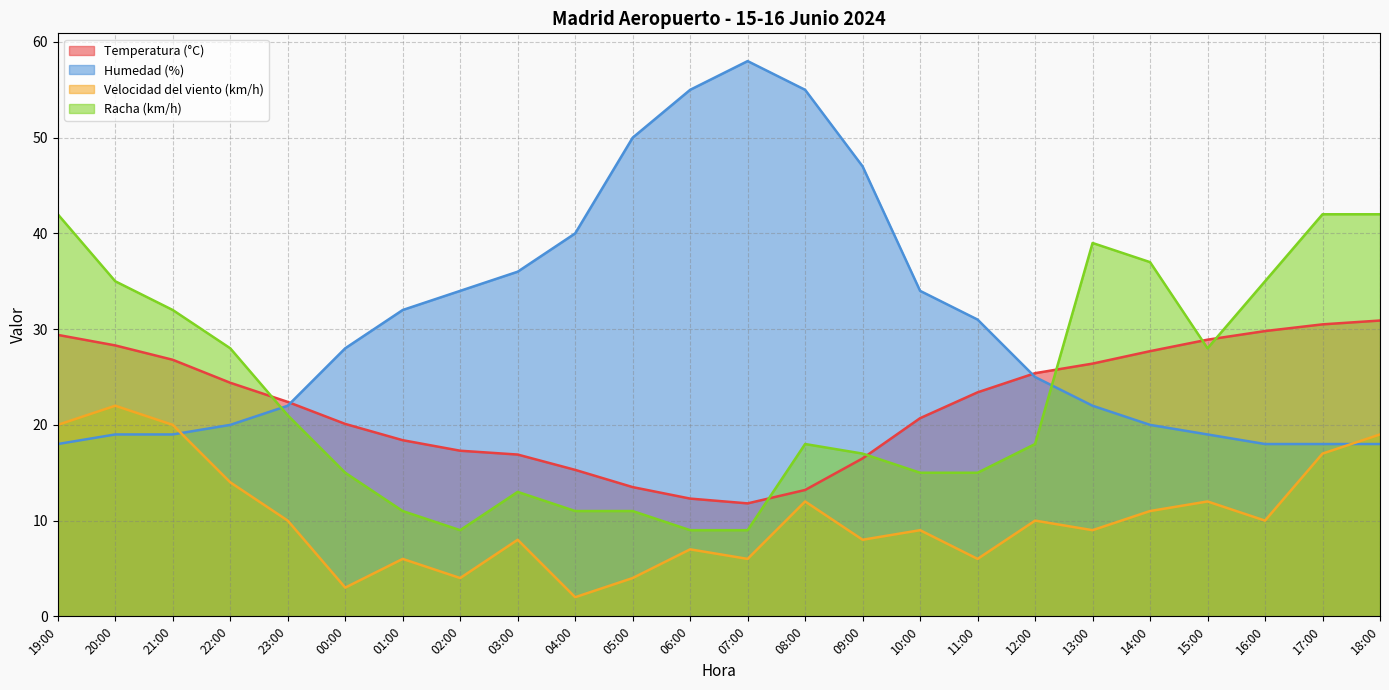

In Racha (km/h), how many points are higher than both neighbors (excluding endpoints)?

3